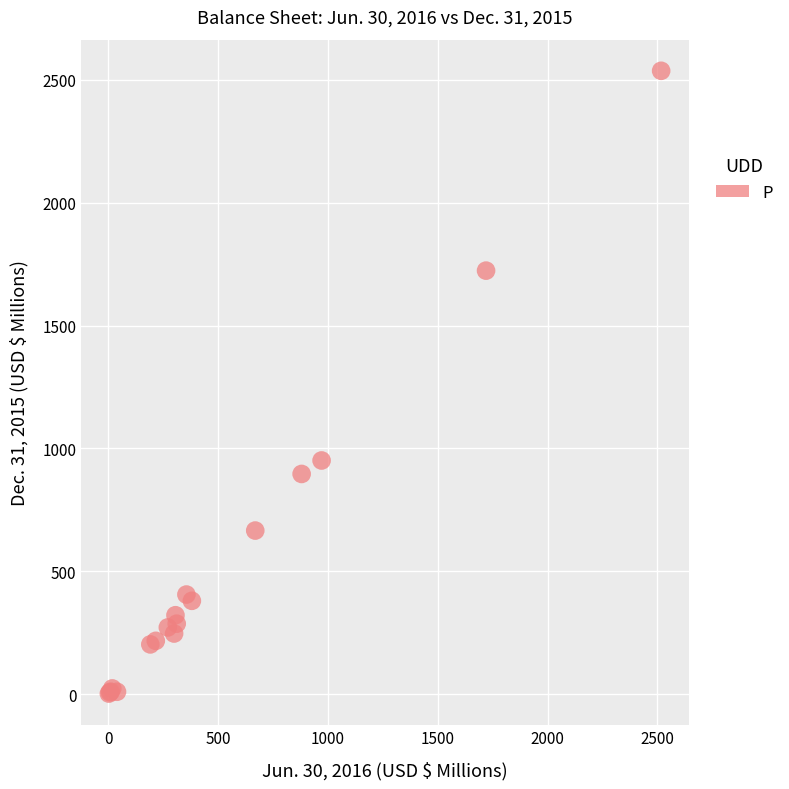

What Y value in the scatter plot is closest to 1269?

951.0